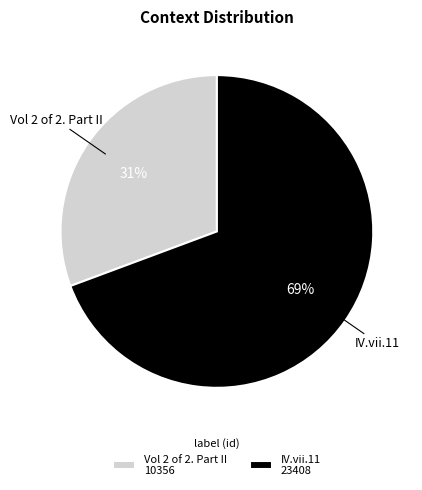

To the nearest percent, what portion does IV.vii.11 represent?

69%